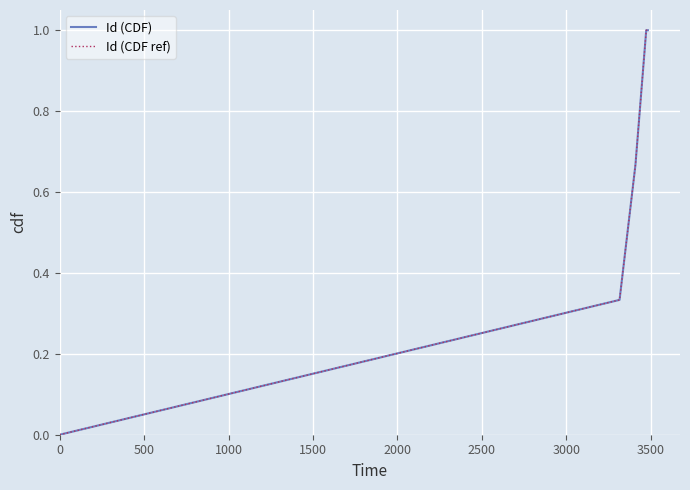

What is the highest value of the Id (CDF ref) series?

1.0